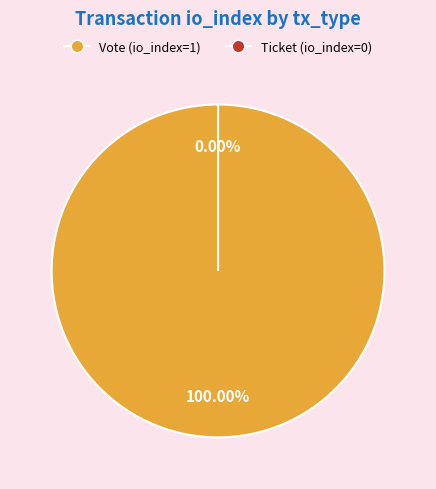

To the nearest percent, what portion does Vote (io_index=1) represent?

100%